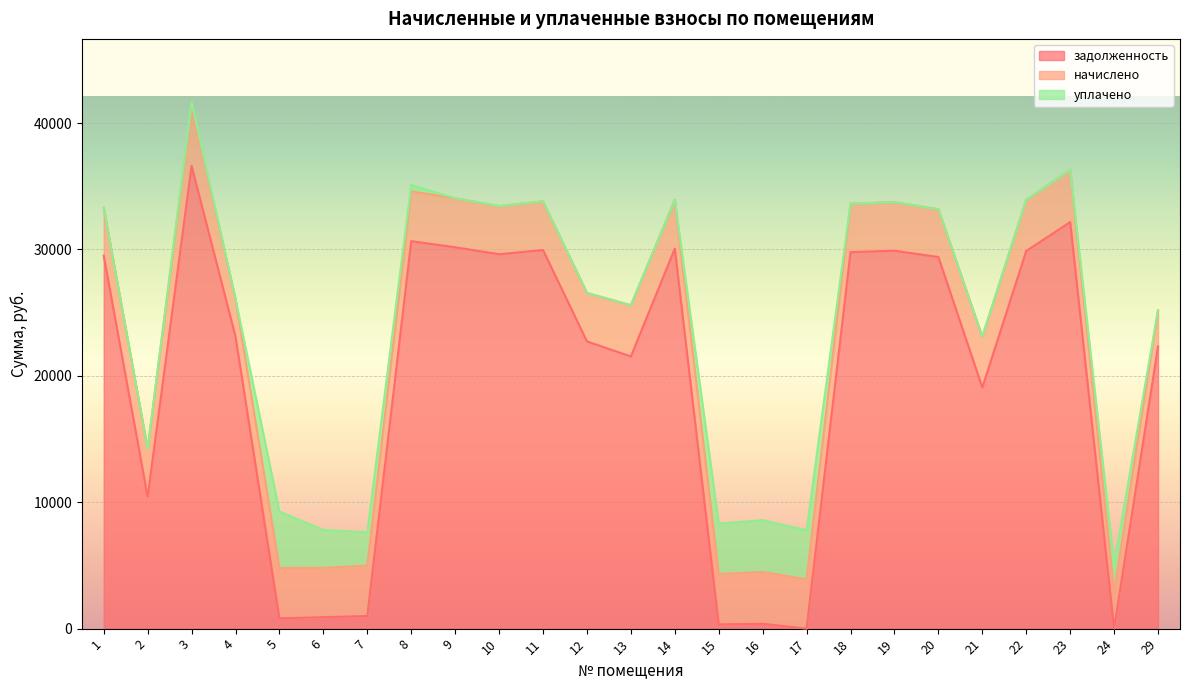

What is the maximum value for задолженность?

36614.8